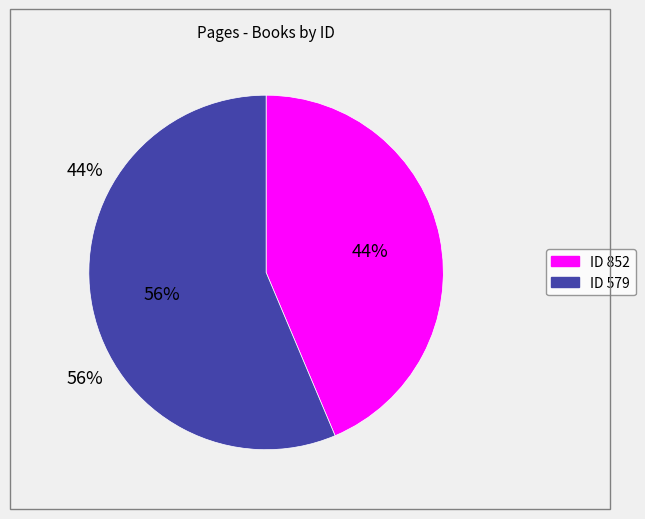

Is there a majority slice in this chart?

Yes